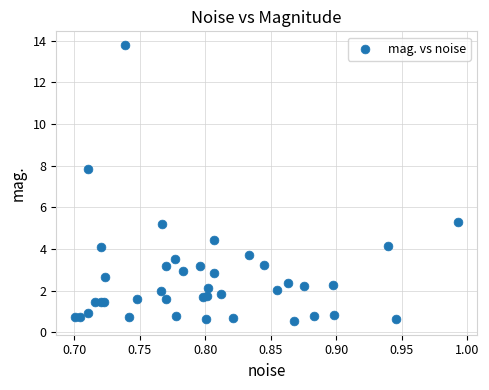

What Y value in the scatter plot is closest to 7?

7.8